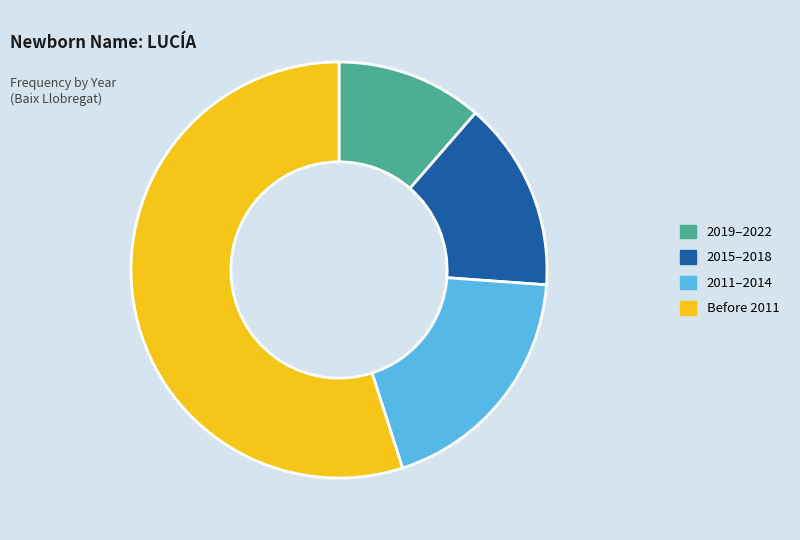

Rank the categories by value from highest to lowest.

Before 2011, 2011–2014, 2015–2018, 2019–2022